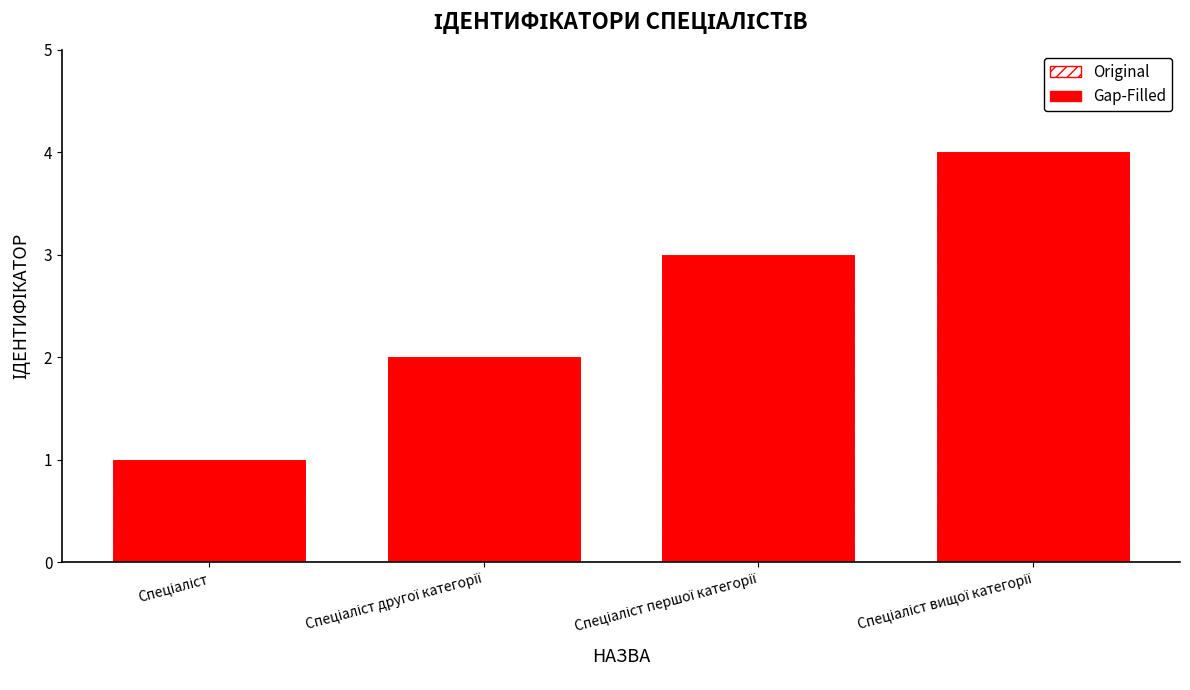

What is the difference between the maximum and minimum values in the Gap-Filled series?

3